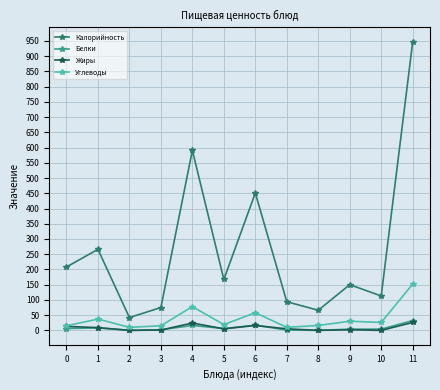

What is the maximum value shown in the chart?

947